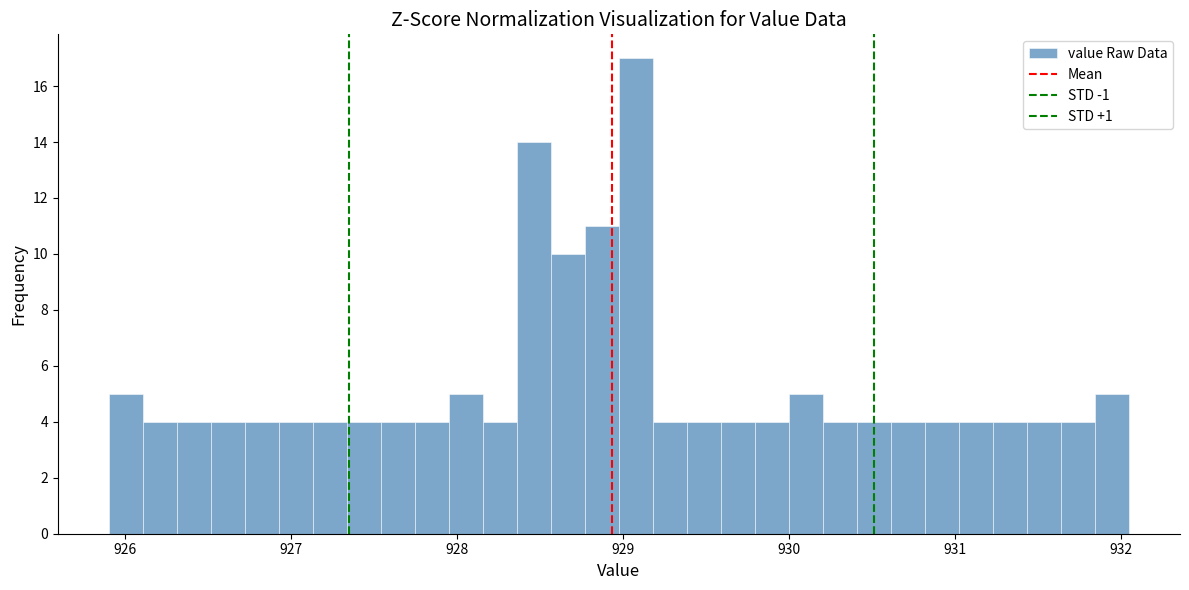

Read against the x-axis, roughly where is the centre of the tallest bar?

929.1